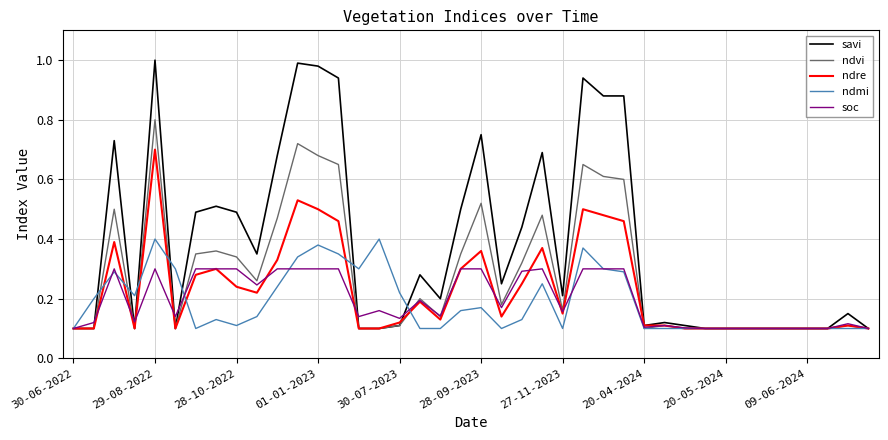

Which series has the widest spread of values?

savi